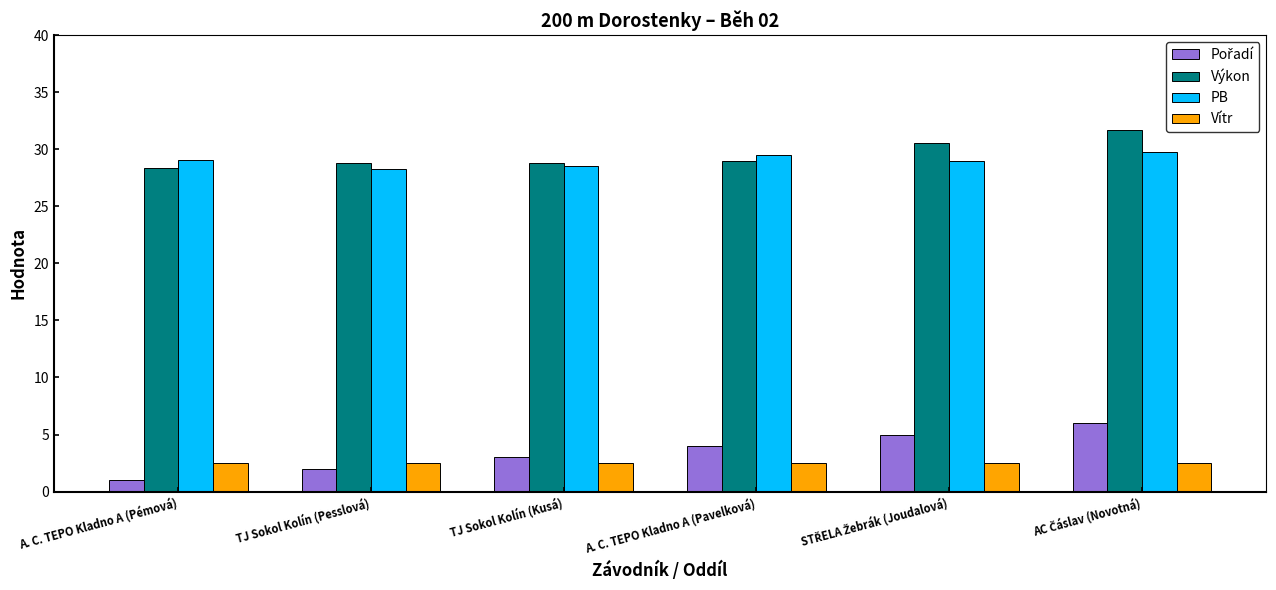

What is the smallest value displayed?

1.0